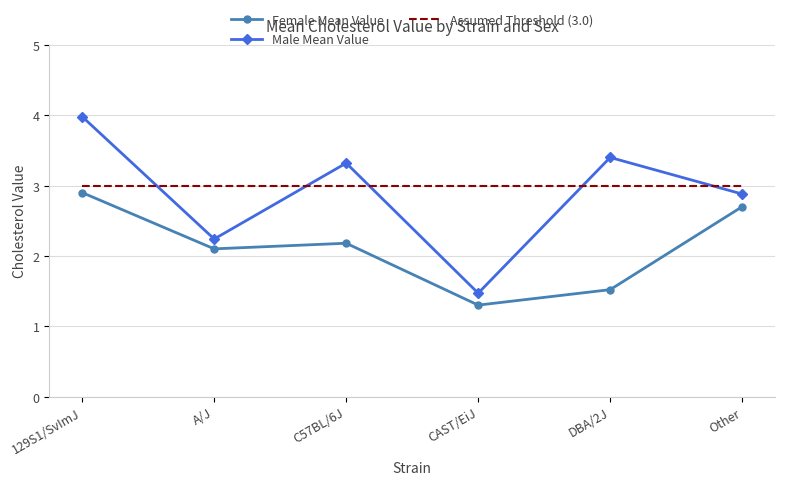

The value of Assumed Threshold (3.0) at A/J is 4.1. True or false?

False